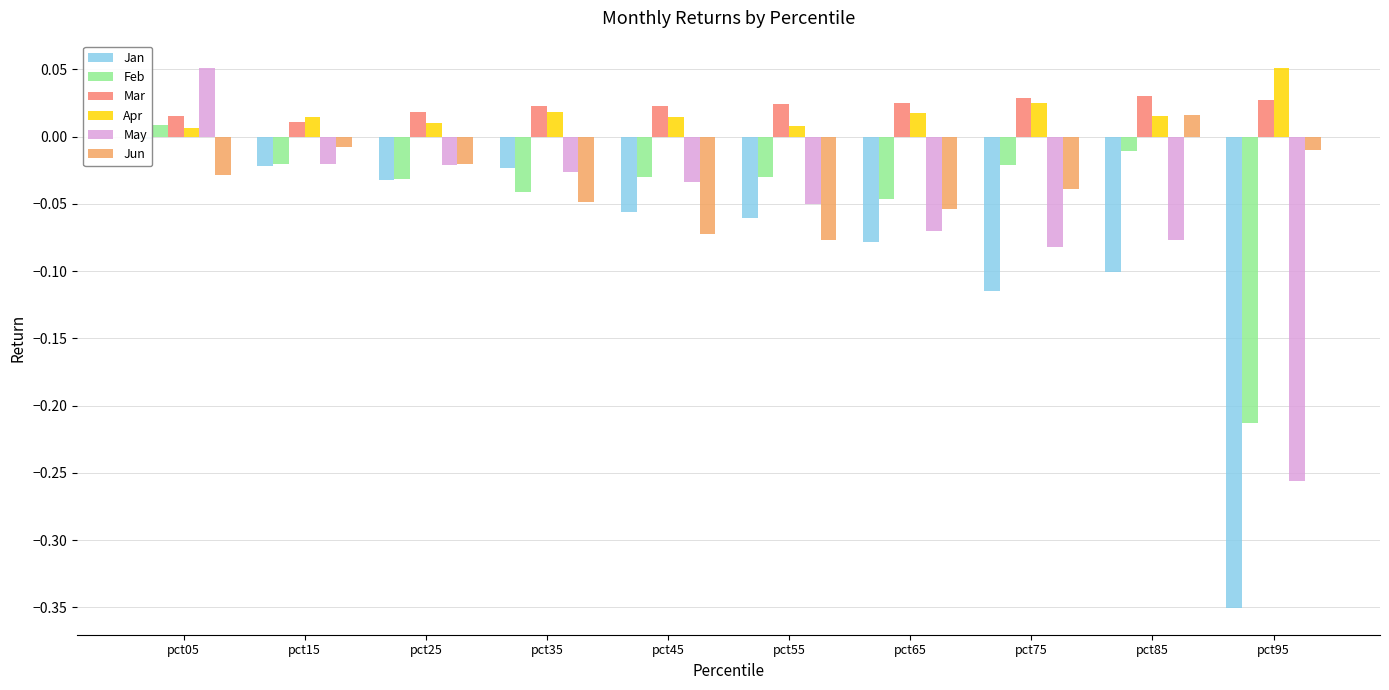

What is the minimum value for Jan?

-0.4